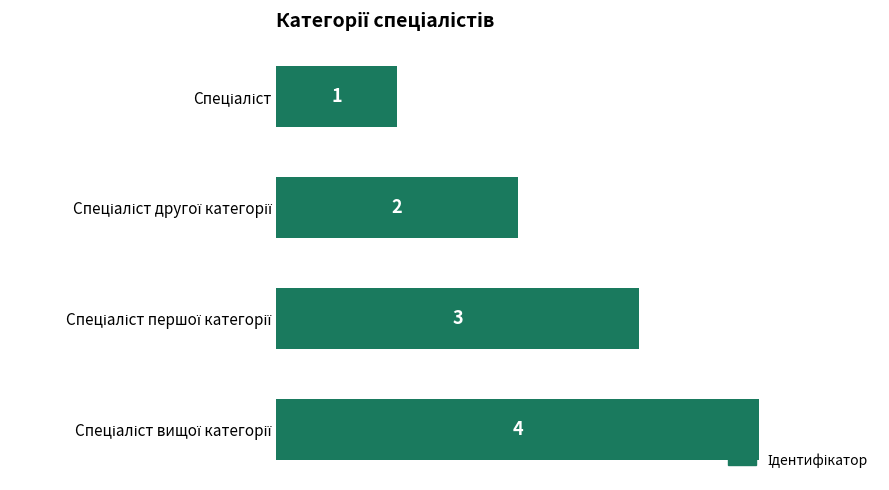

What is the value of the 1st bar from the top?

1